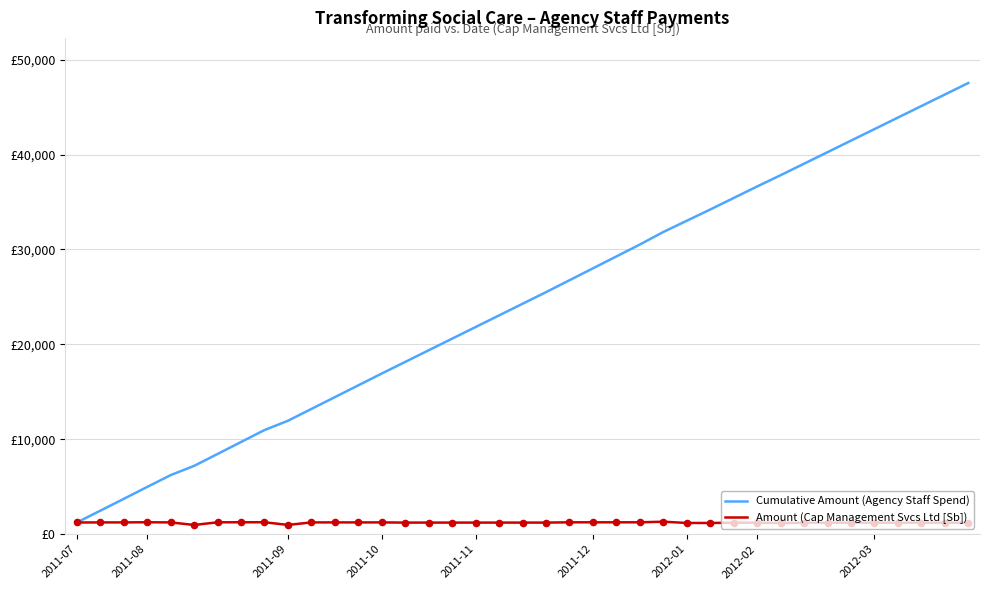

Does the chart have visible grid lines?

Yes